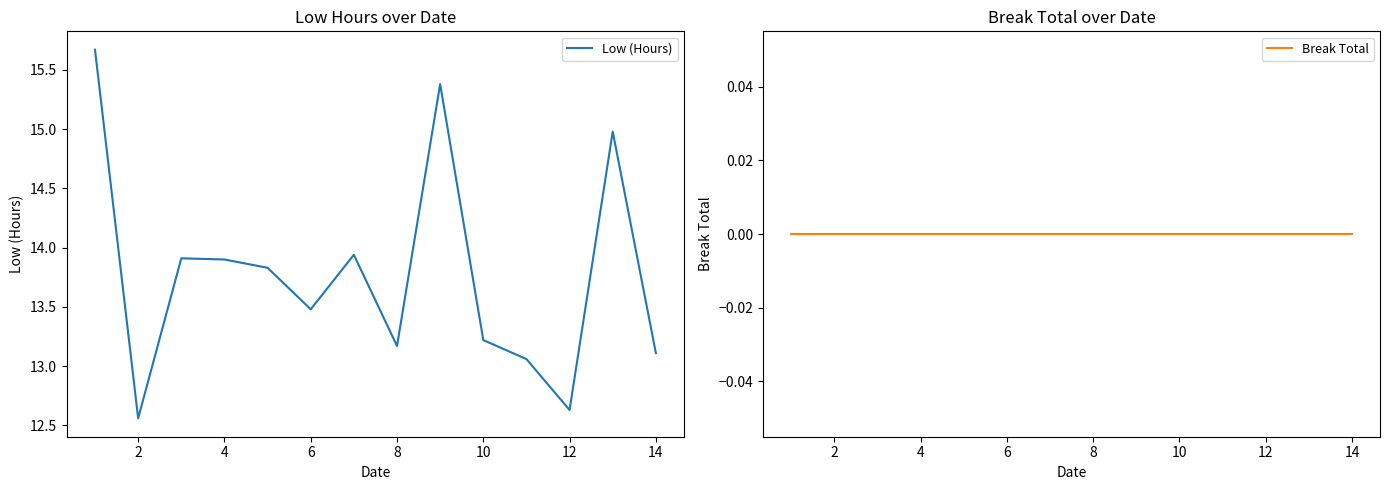

The Low (Hours) series shows 23.2 at 8. True or false?

False